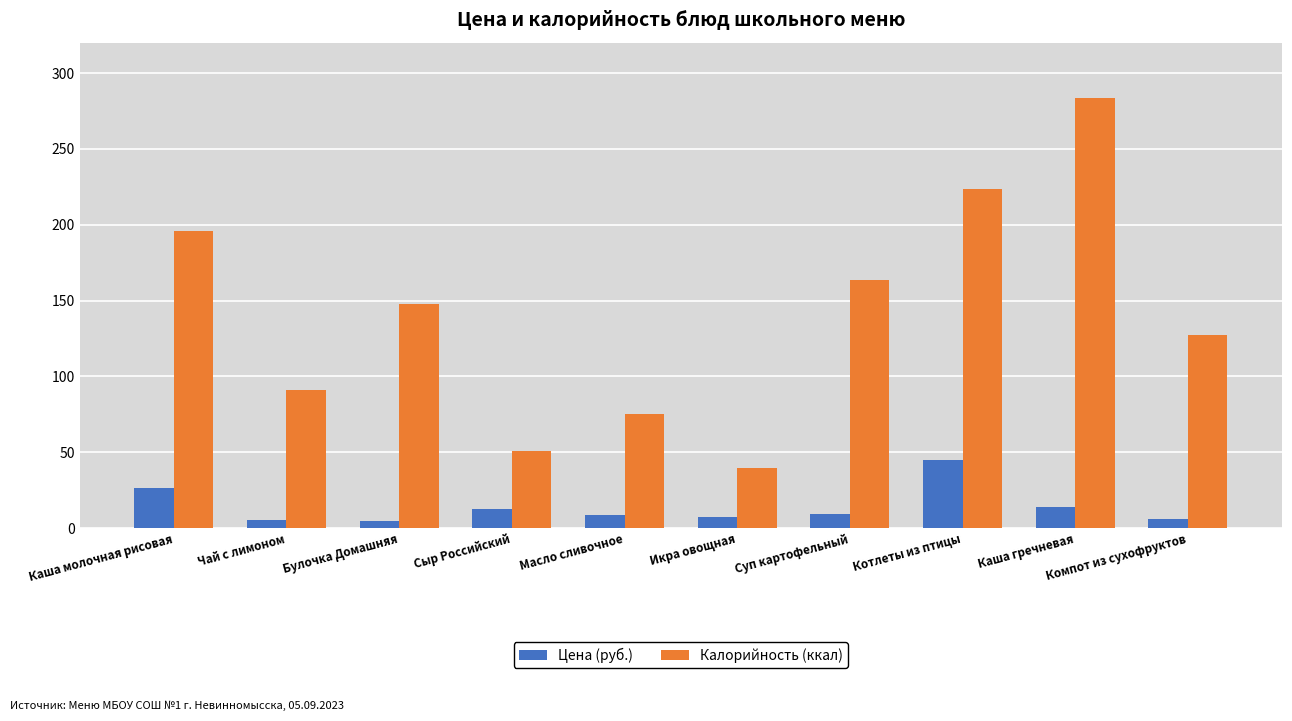

What is the difference between the second highest and second lowest values in the Калорийность (ккал) series?

172.8